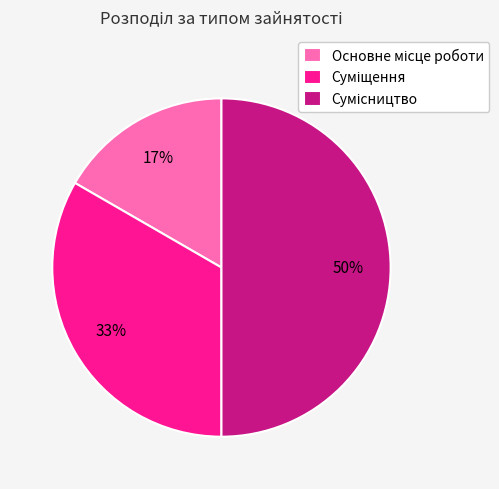

To the nearest percent, what is the average slice percentage?

33%